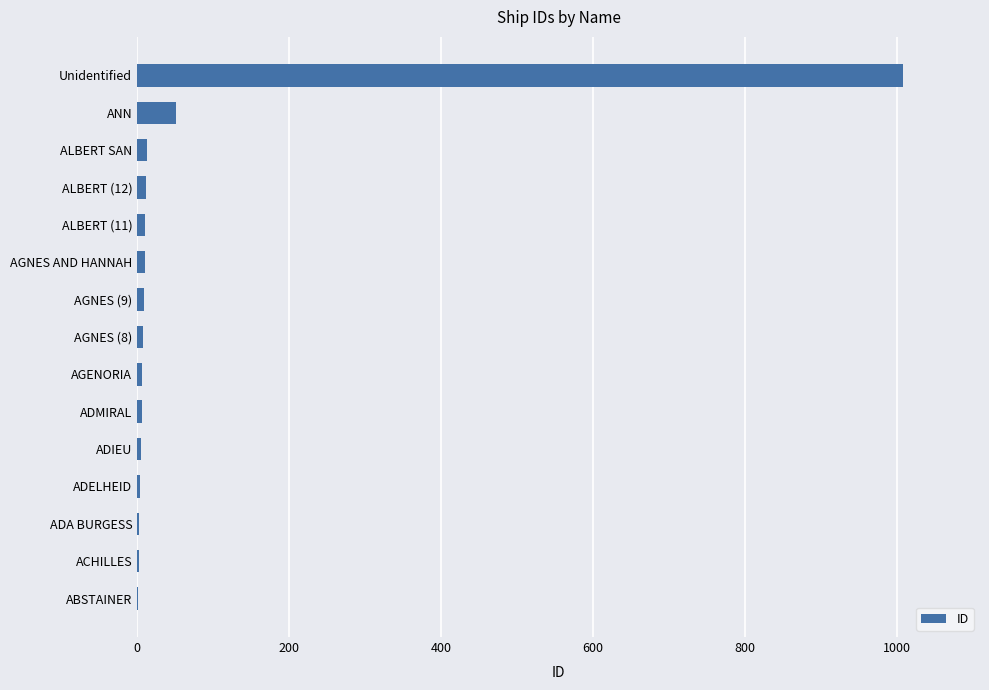

Between ANN and ADELHEID, which is larger?

ANN